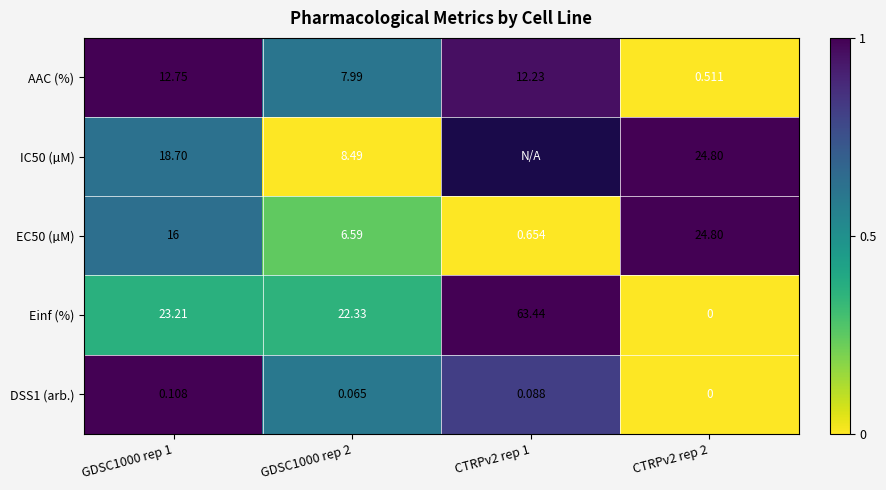

What is the total value across all series at CTRPv2 rep 2?

50.1